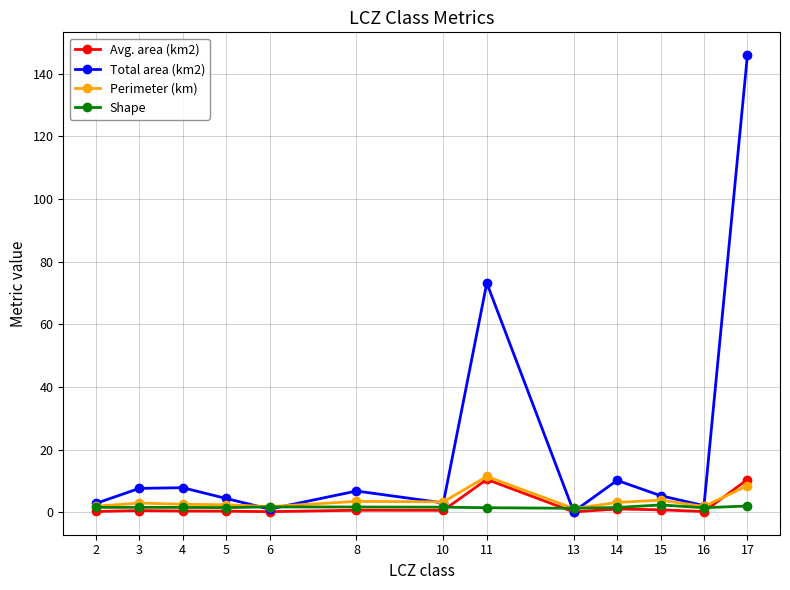

True or false: Avg. area (km2) has more than 0 interior local peaks.

True